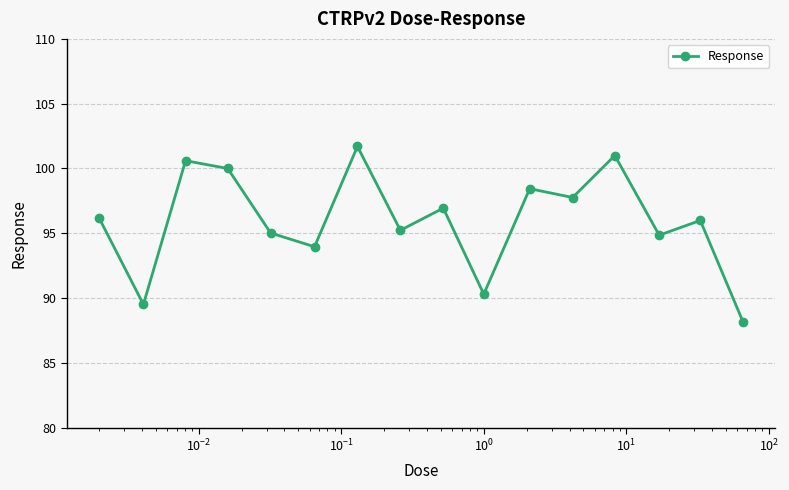

What is the smallest value displayed?

88.1